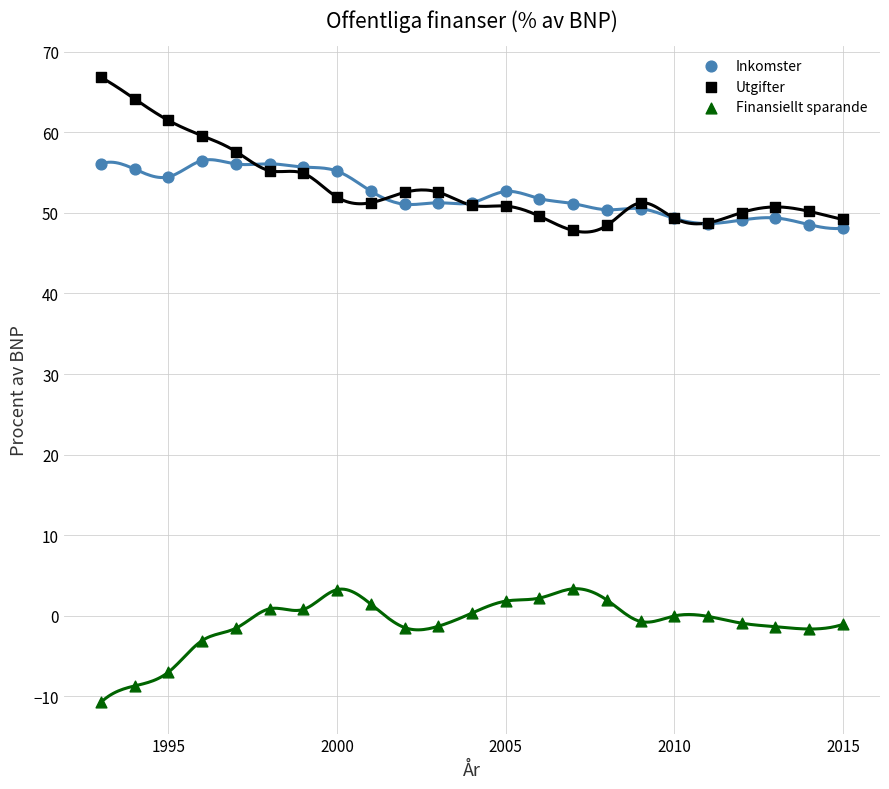

Which series reaches the maximum Y coordinate?

Utgifter